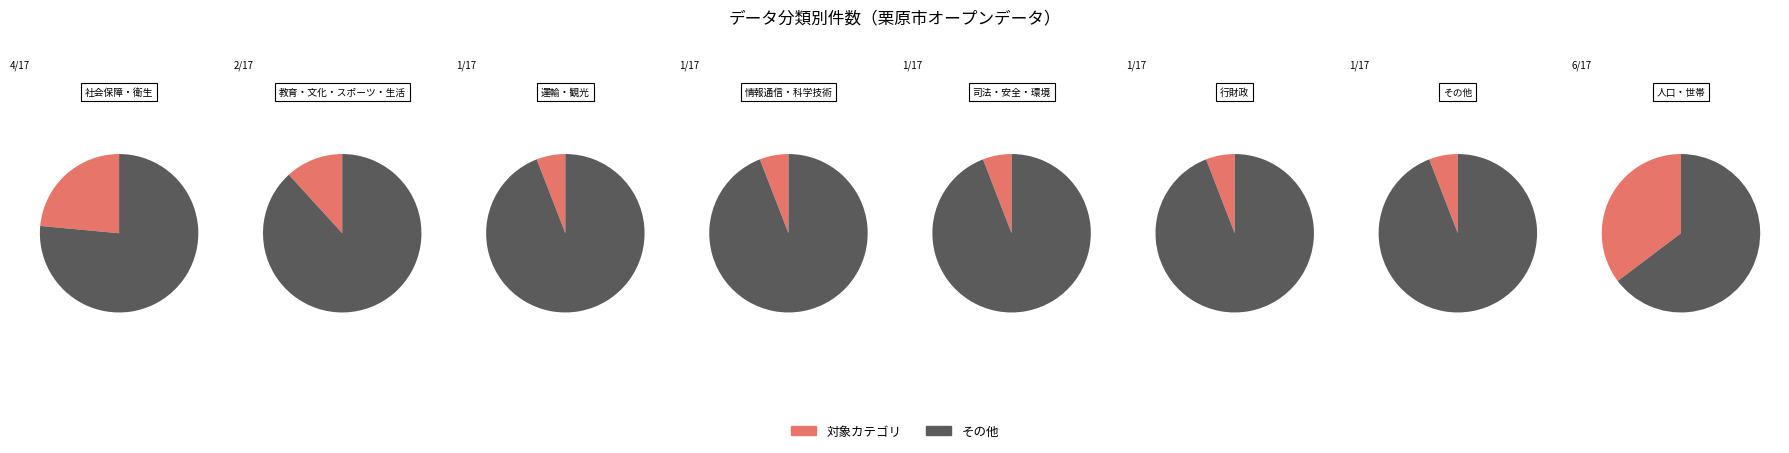

True or false: 運輸・観光 accounts for 20% of the total.

False